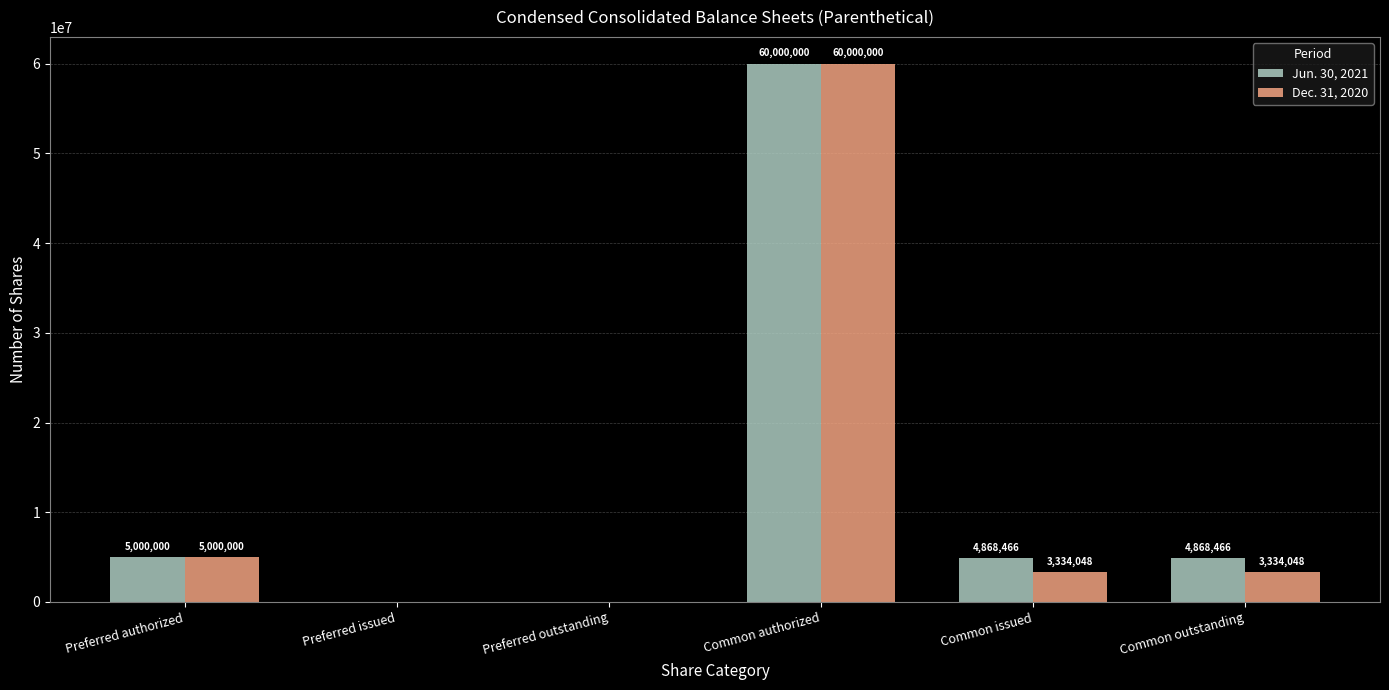

Is it true that Jun. 30, 2021 equals 4868466 at Common issued?

True